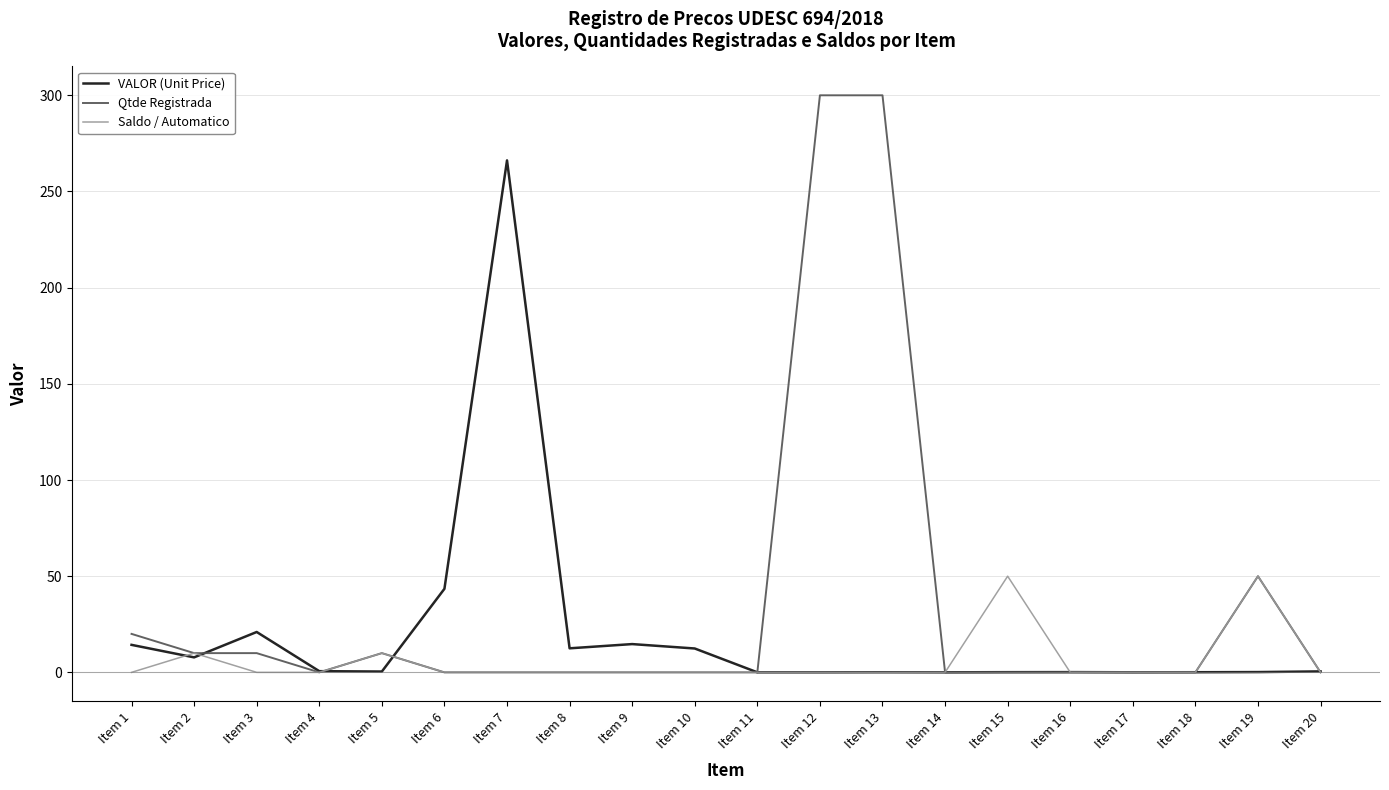

What is the maximum value for Qtde Registrada?

300.0